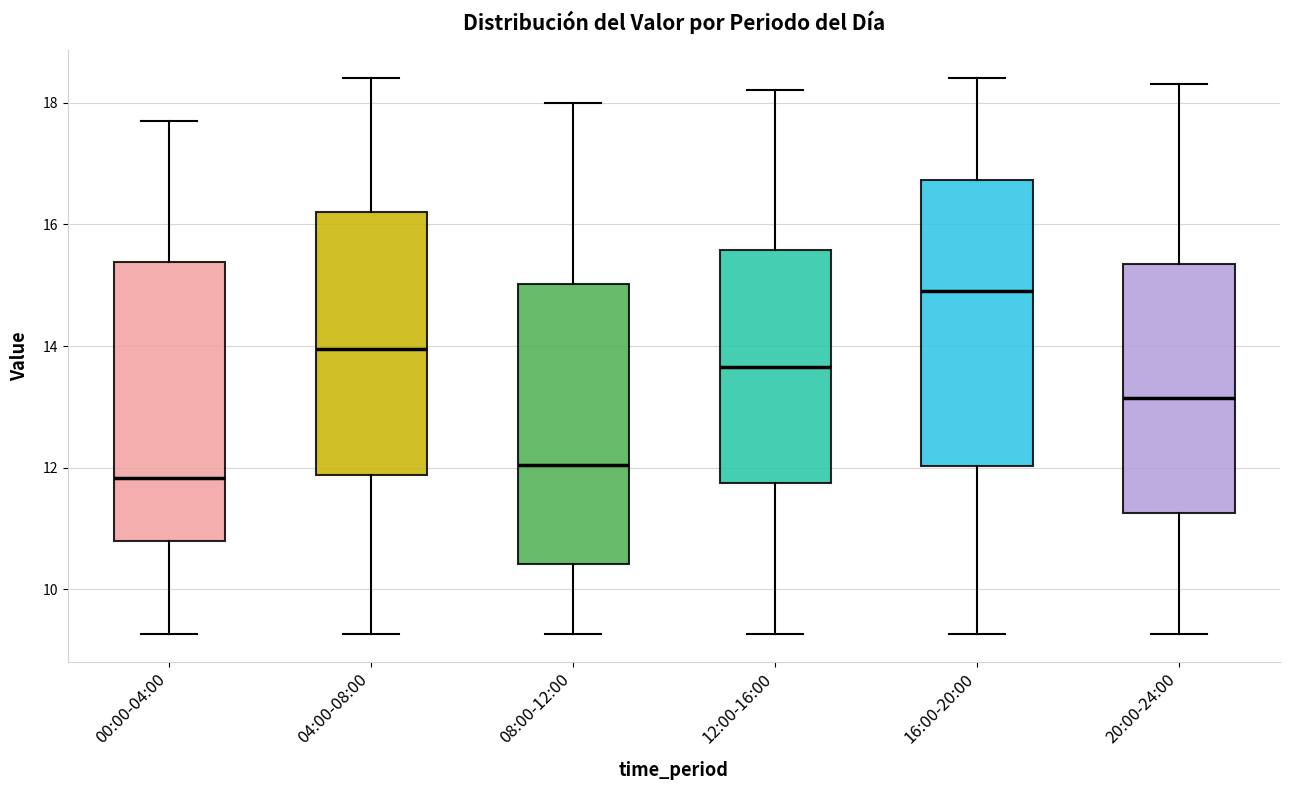

Where is the lower edge of the box for 16:00-20:00 on the y-axis? The values are not printed on the chart, so give them approximately, as read against the axis.

12.0